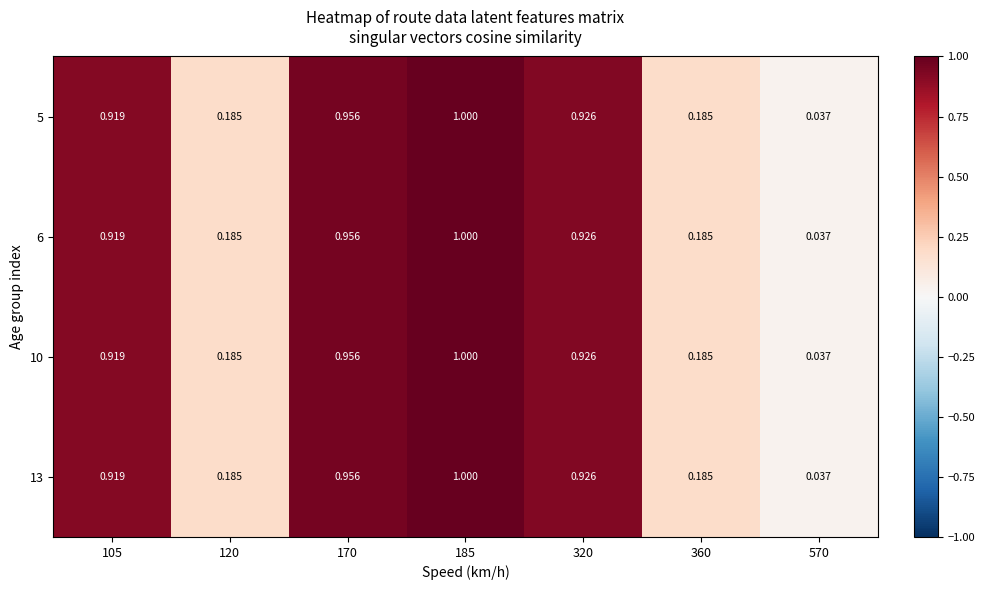

Is the value of 13 at 105 greater than the value of 5 at 360?

Yes